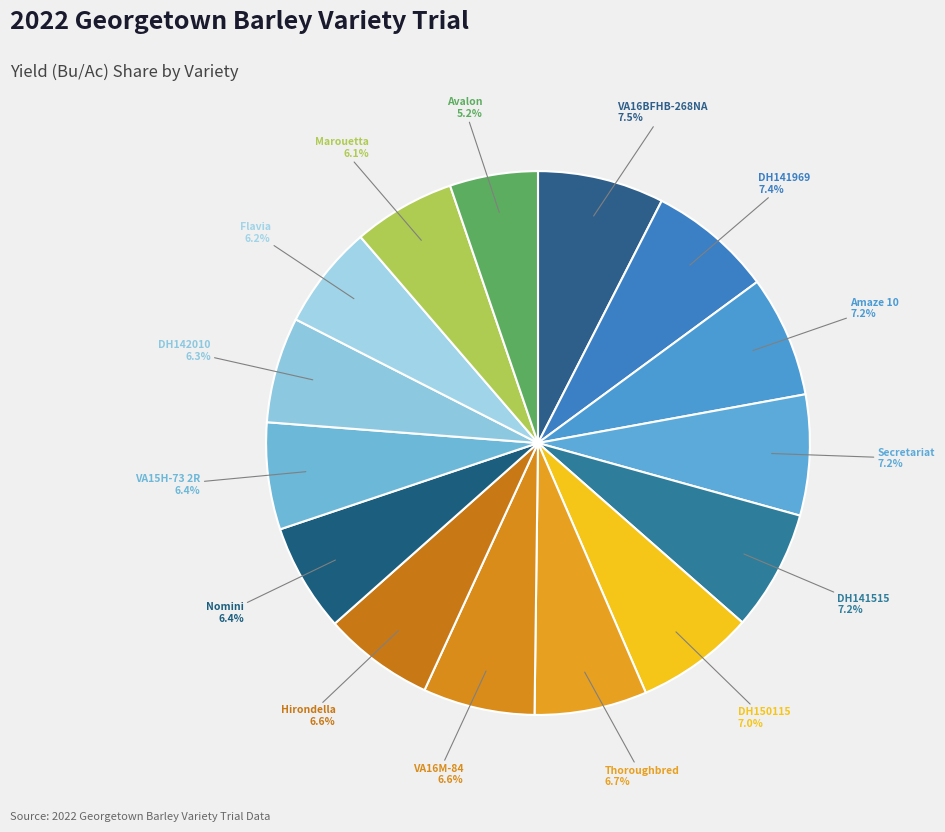

Approximately how many times larger is the value at Amaze 10 compared to Nomini?

1.1